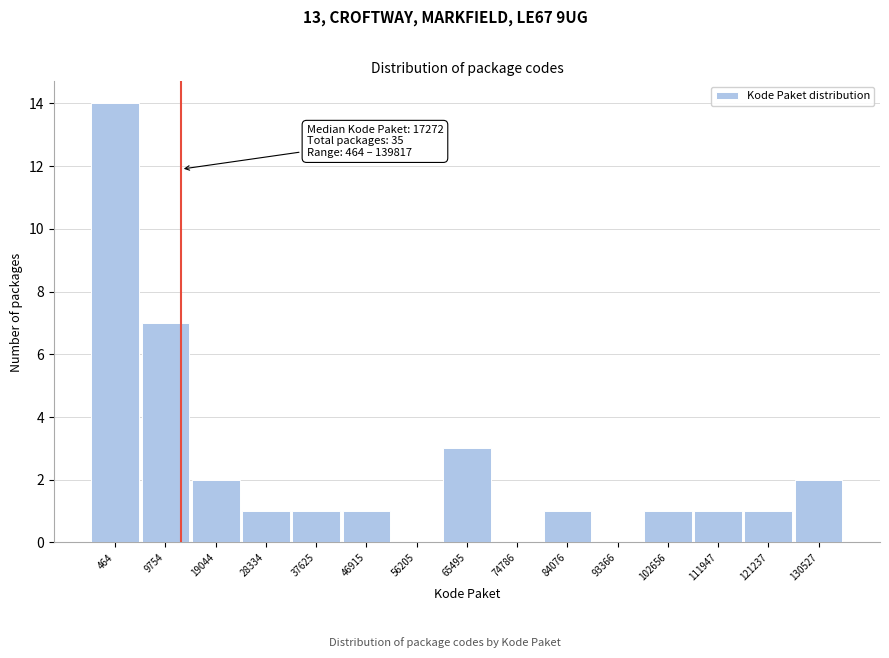

Reading right to left, list all the values displayed in this chart.

130527=2	121237=1	111947=1	102656=1	93366=0	84076=1	74786=0	65495=3	56205=0	46915=1	37625=1	28334=1	19044=2	9754=7	464=14